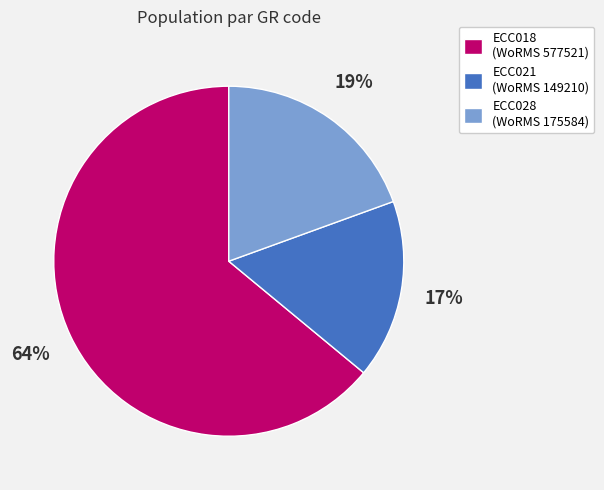

Which has a higher value, ECC018 or ECC028?

ECC018